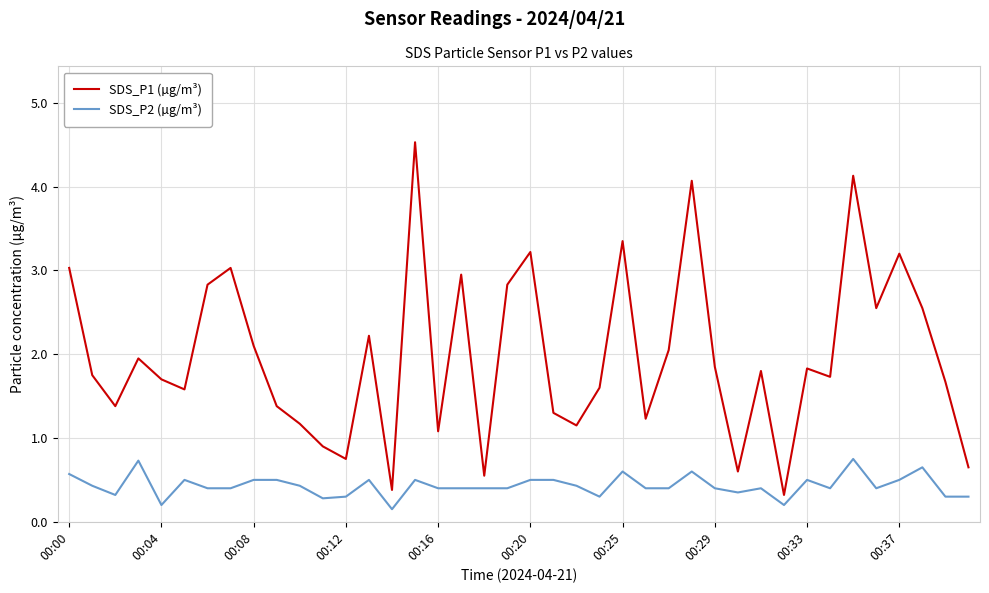

List the series in order of their overall mean, highest first.

SDS_P1 (µg/m³), SDS_P2 (µg/m³)